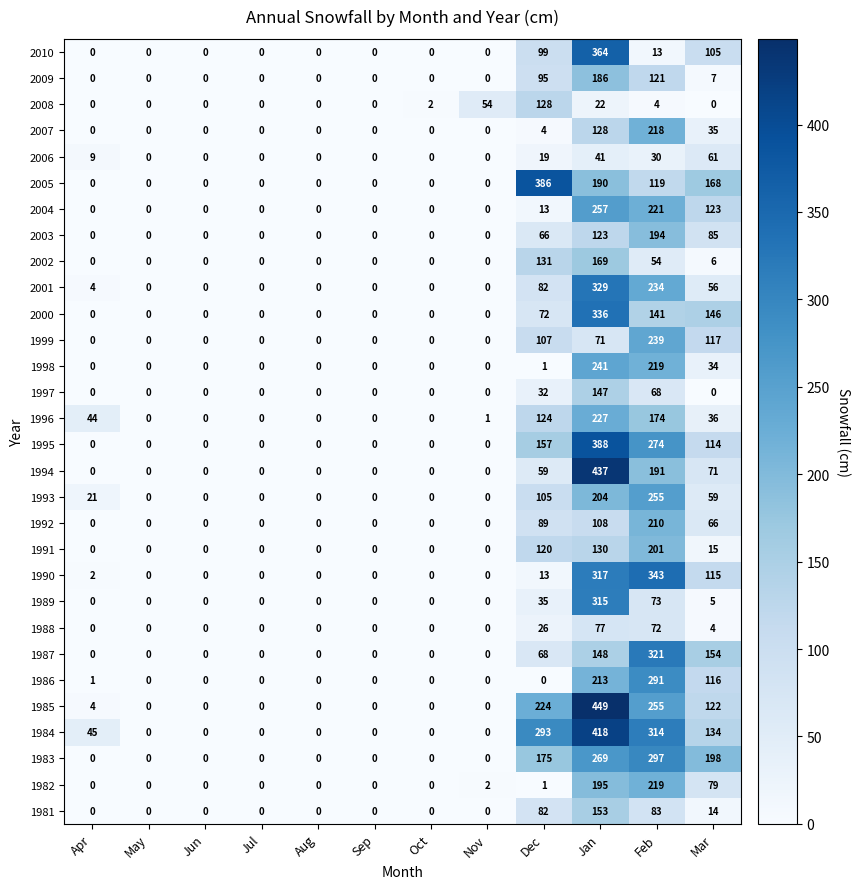

Rank the series by their maximum value, from highest to lowest.

1985, 1994, 1984, 1995, 2005, 2010, 1990, 2000, 2001, 1987, 1989, 1983, 1986, 2004, 1993, 1998, 1999, 1996, 1982, 2007, 1992, 1991, 2003, 2009, 2002, 1981, 1997, 2008, 1988, 2006